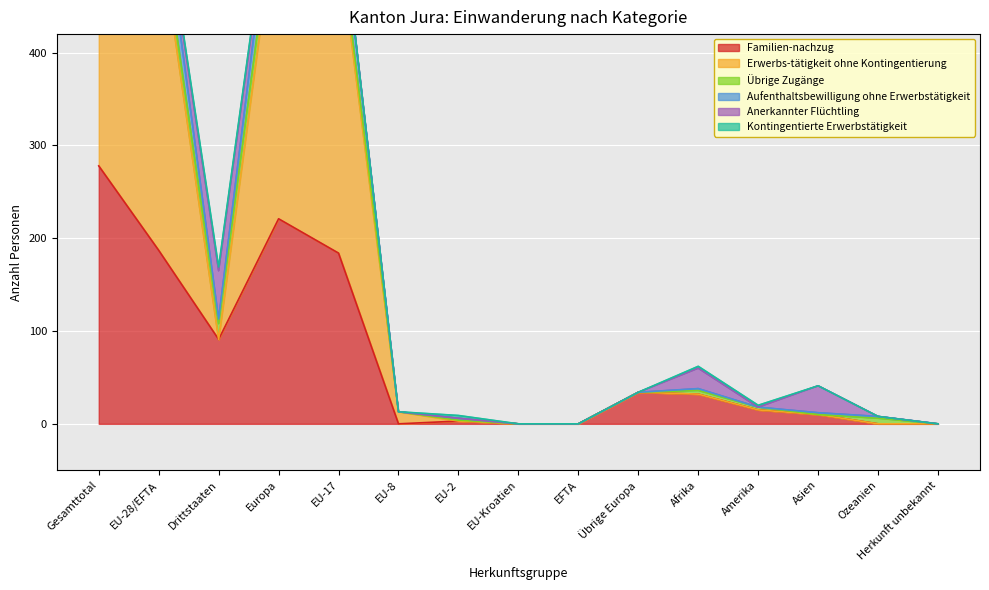

True or false: Familien-nachzug has a value of 180 at EFTA.

False